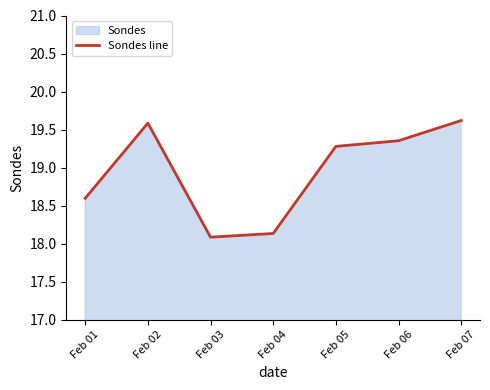

At which category does the data reach its first local valley?

Feb 03